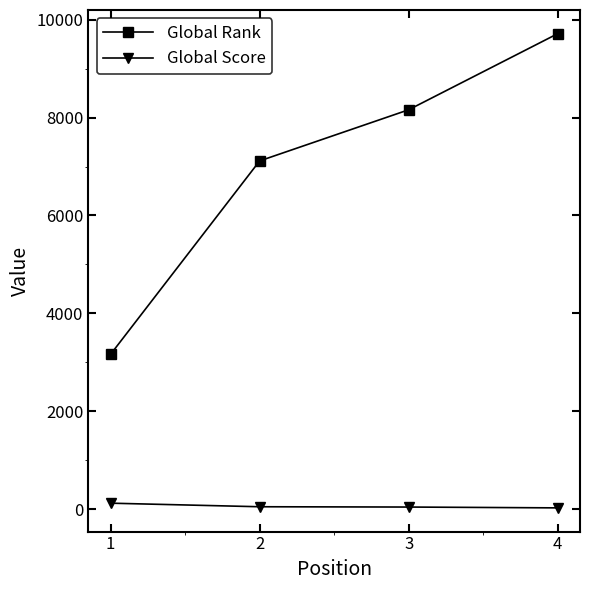

What is the sum of the Global Rank values at 3 and 4?

17875